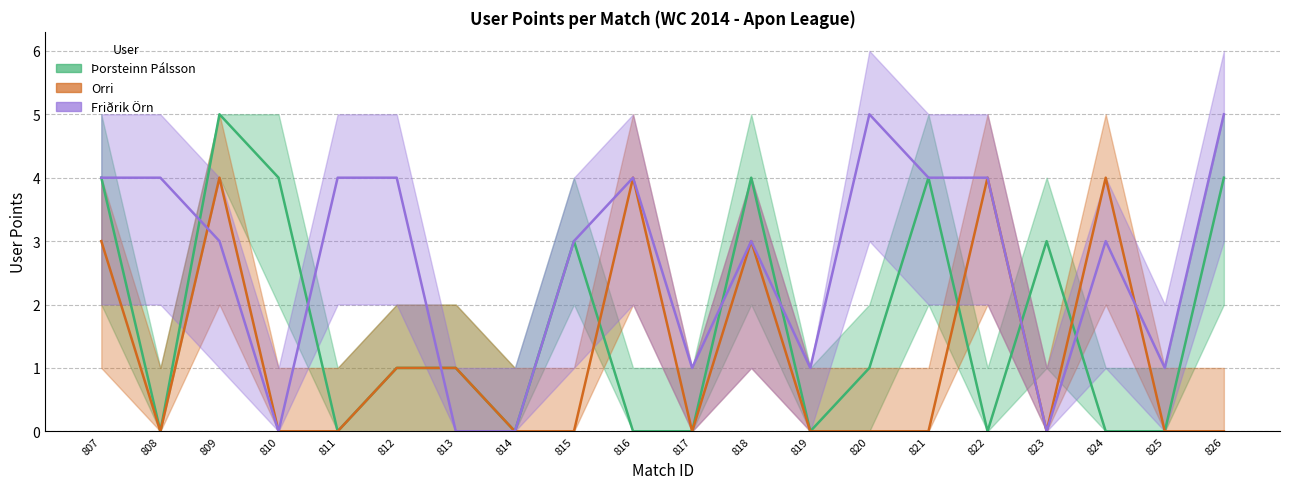

Which series has the widest spread of values?

Þorsteinn Pálsson